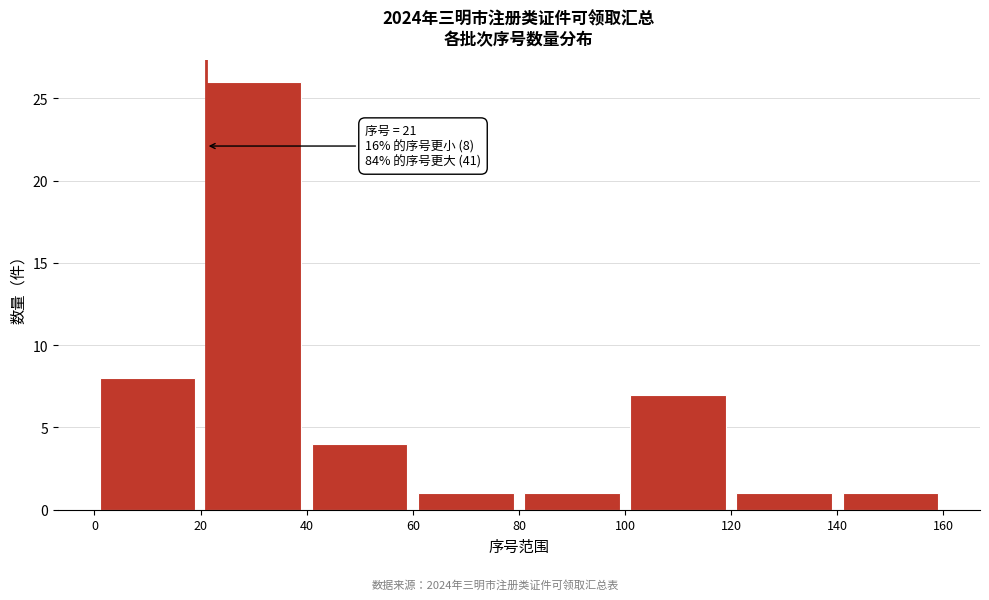

Over which range of the x-axis is the bar tallest?

20 to 40